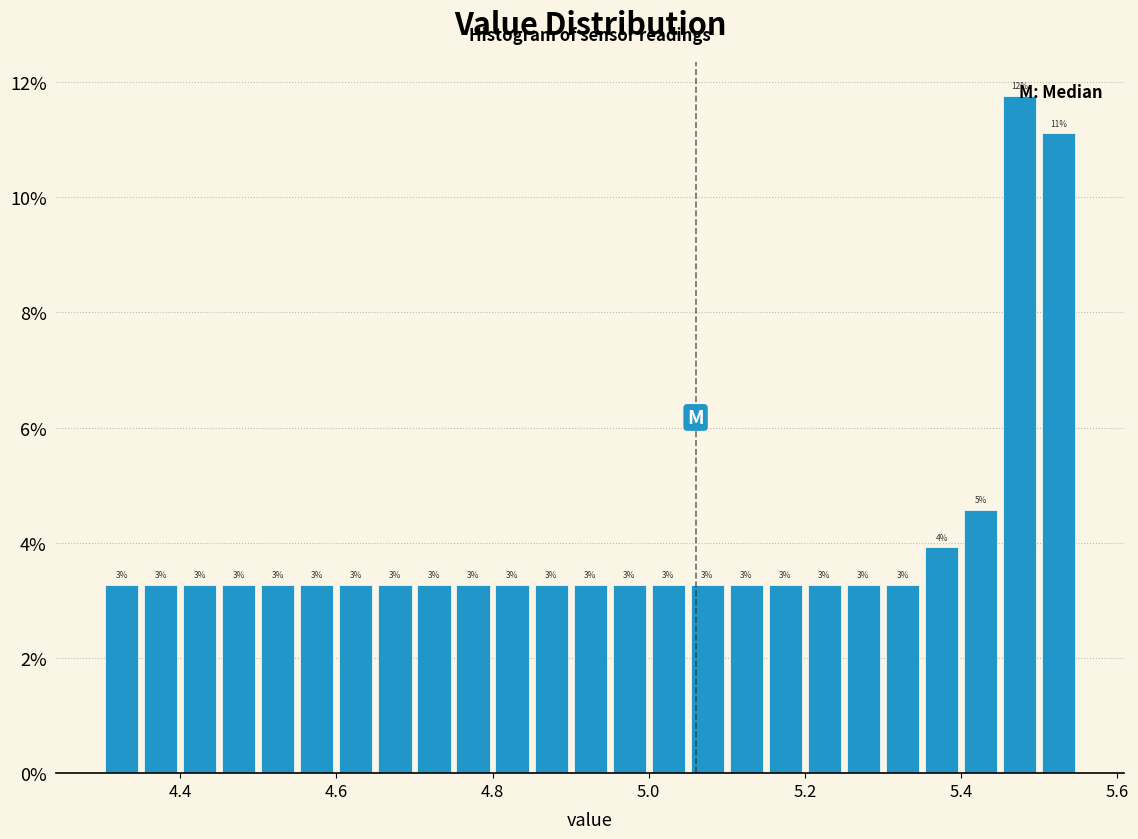

Read against the x-axis, roughly where is the centre of the tallest bar?

5.48